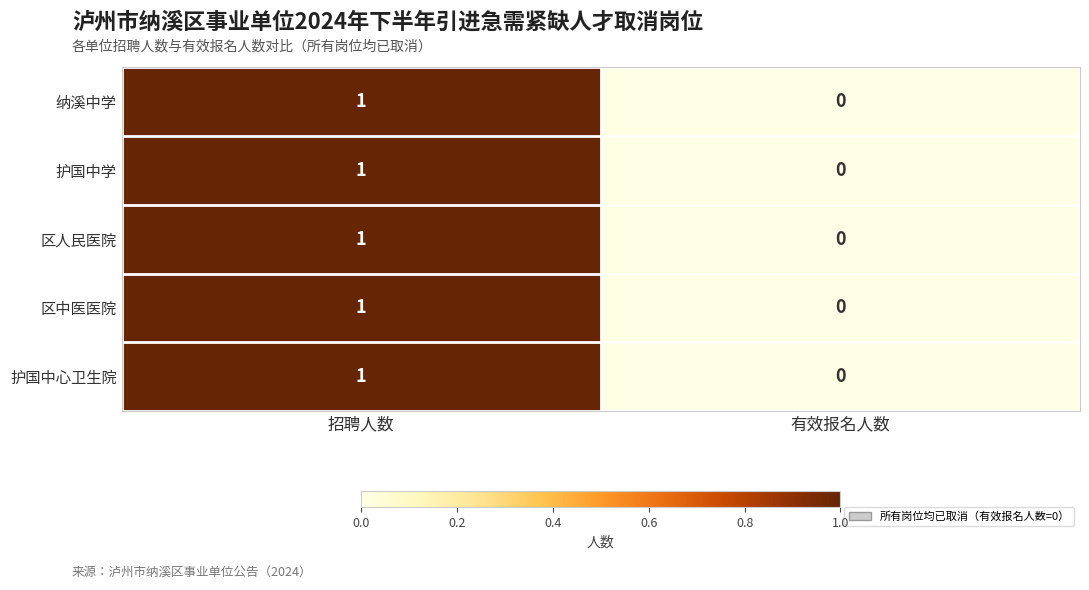

Where is 纳溪中学 nearest to the value 0?

有效报名人数